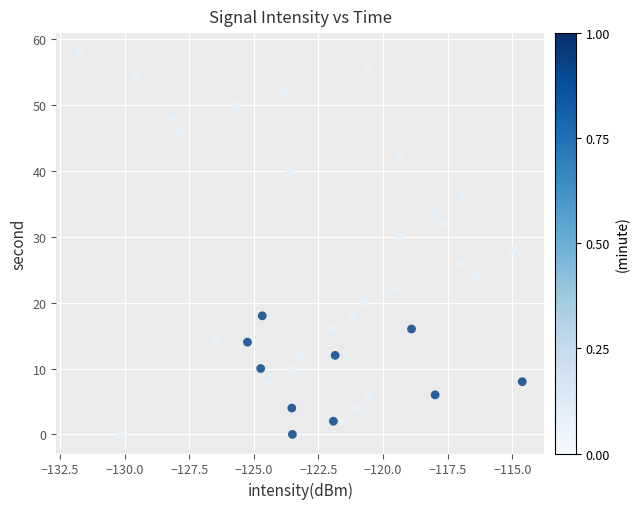

What is the range of Y values (max minus min)?

58